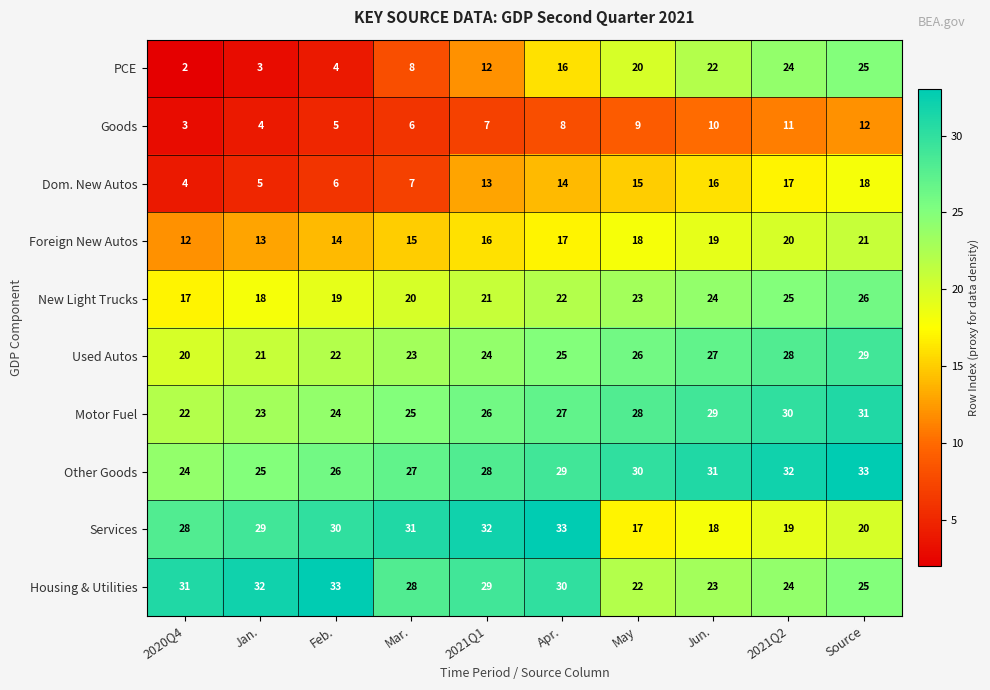

What is the sum of the Dom. New Autos values at Mar. and 2021Q1?

20